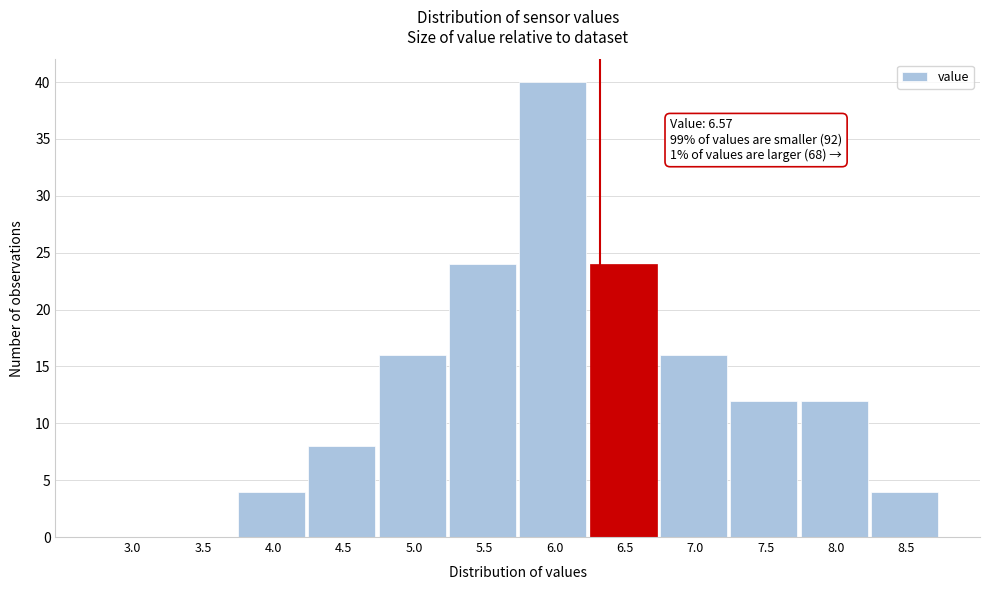

Reading left to right, transcribe all the data shown in this chart.

3.0=0	3.5=0	4.0=4	4.5=8	5.0=16	5.5=24	6.0=40	6.5=24	7.0=16	7.5=12	8.0=12	8.5=4